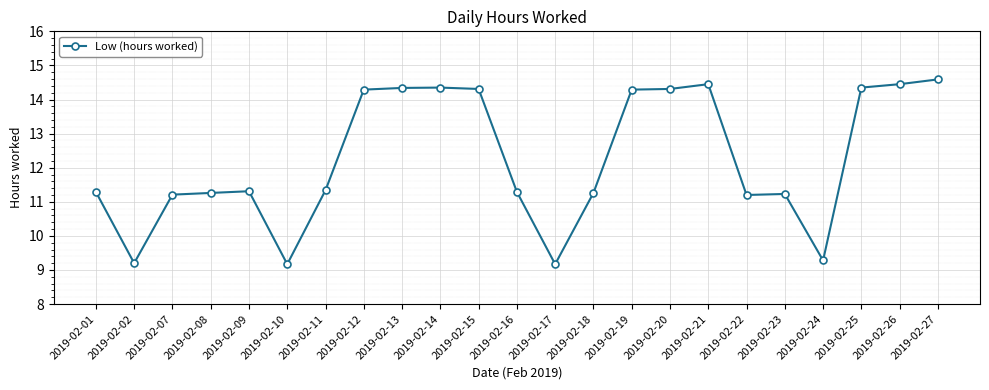

Is this an area chart (filled region under the line)?

No